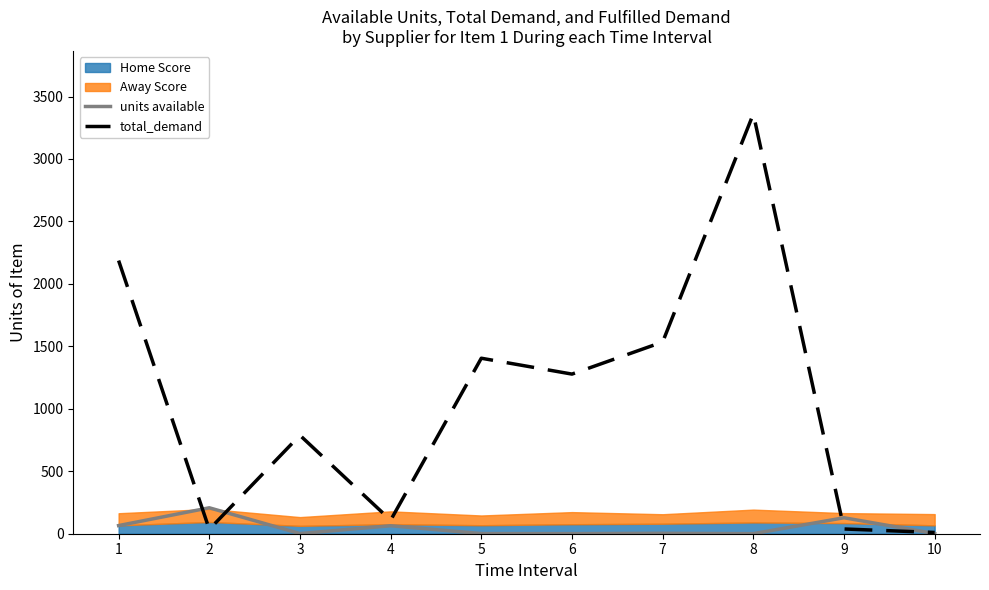

The value of total_demand at 7 is 2462.2. True or false?

False